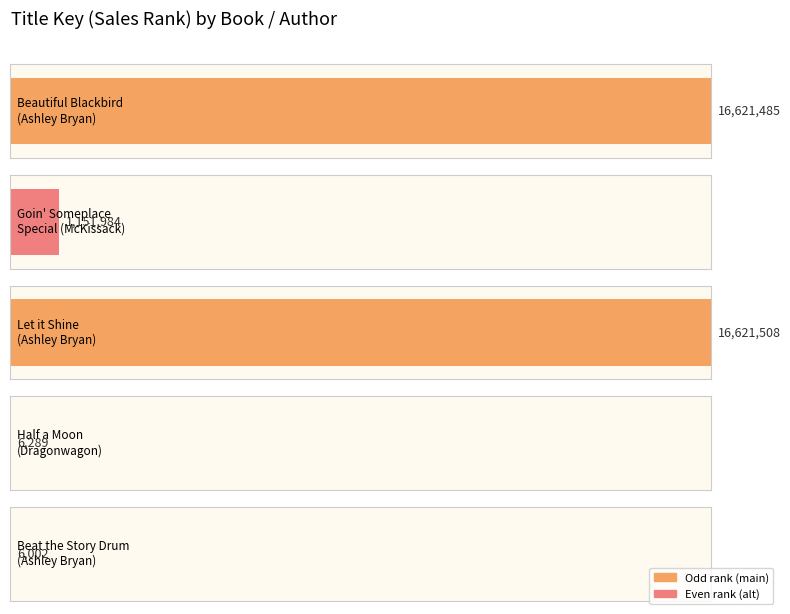

Reading left to right, extract all data points from this chart.

16621485	1151984	16621508	6289	6002